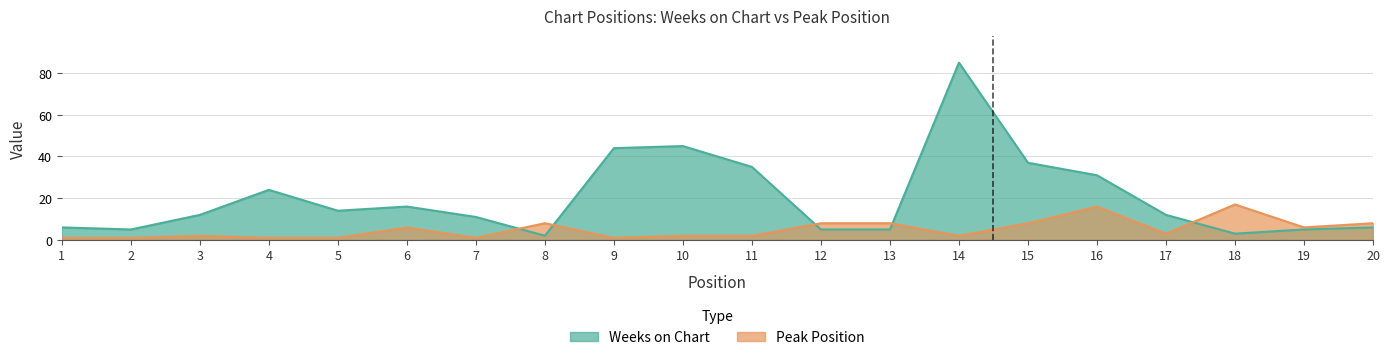

At which label is Weeks on Chart closest to 43?

9